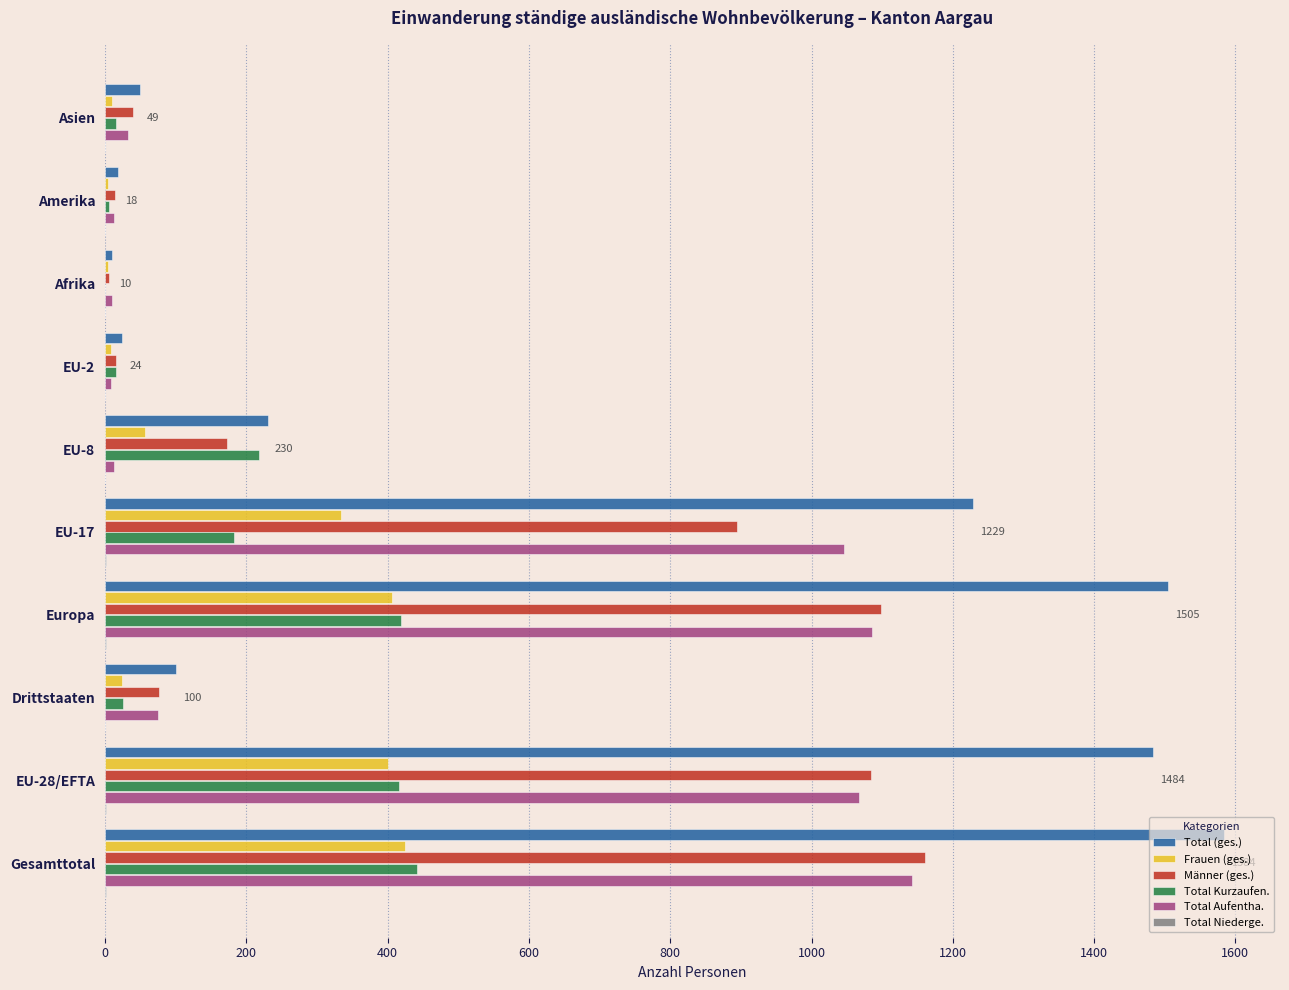

What is the sum of all Total Aufentha. values?

4491